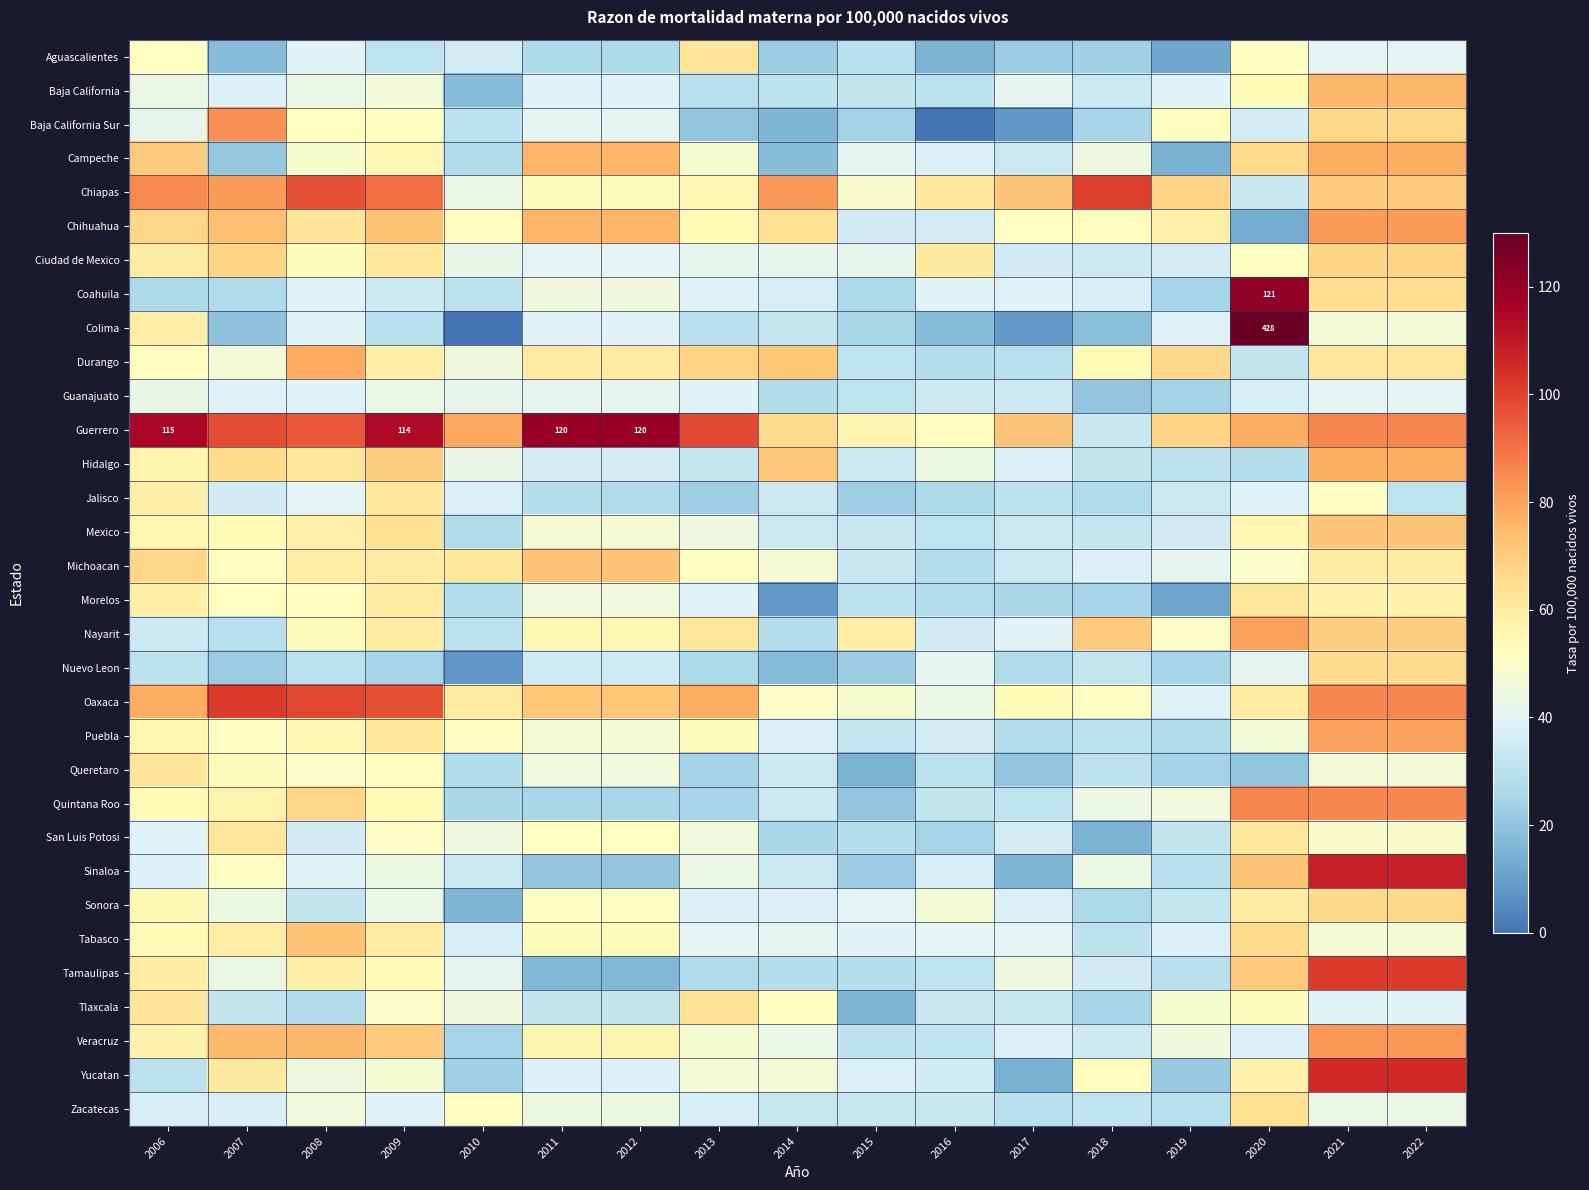

Which series has the largest range (max minus min)?

Colima